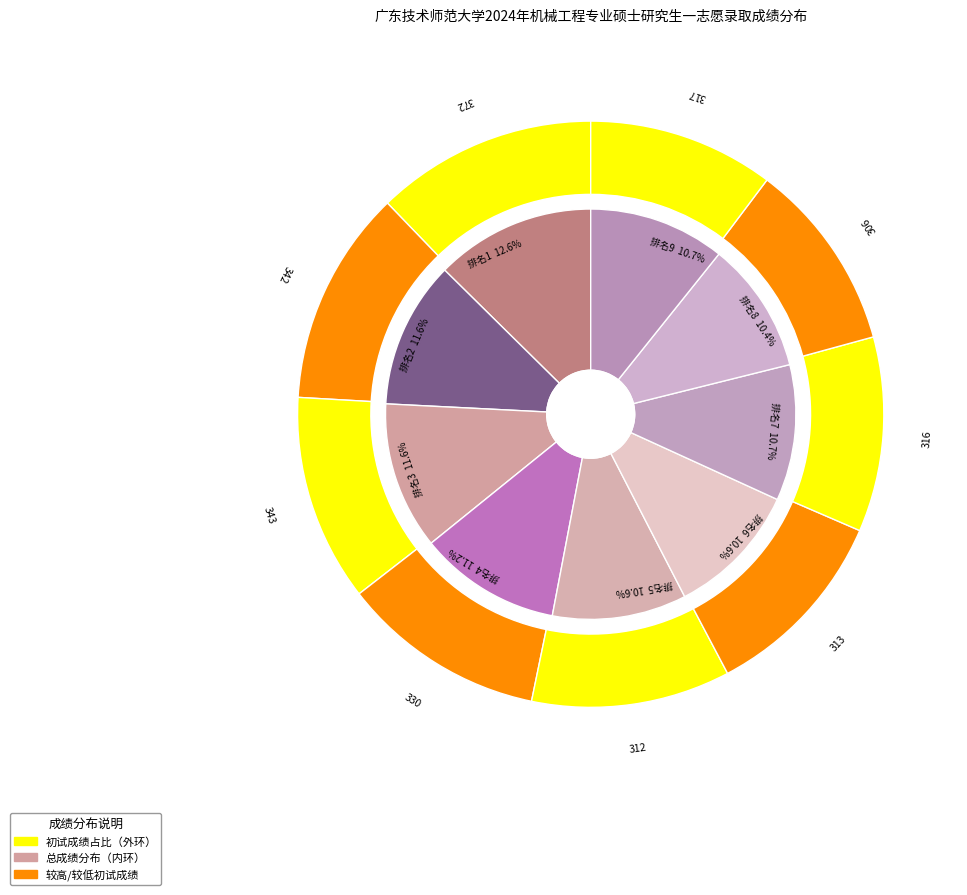

Which slice is the smallest?

8